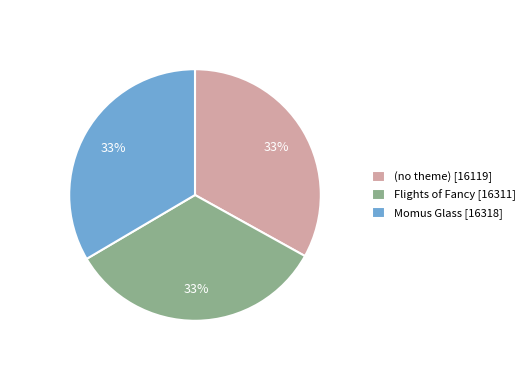

Is there a majority slice in this chart?

No